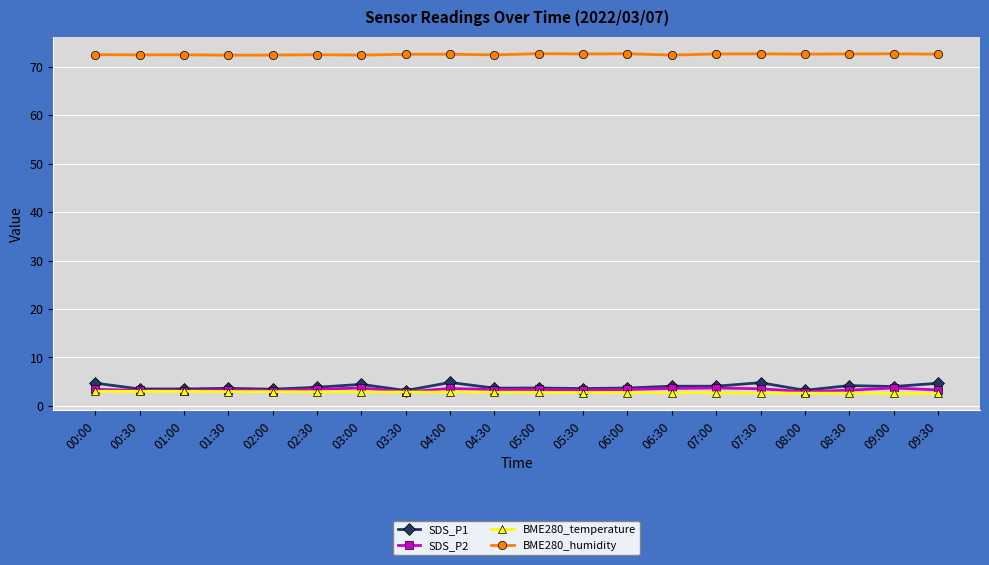

True or false: SDS_P1 has a value of 4.8 at 07:30.

True